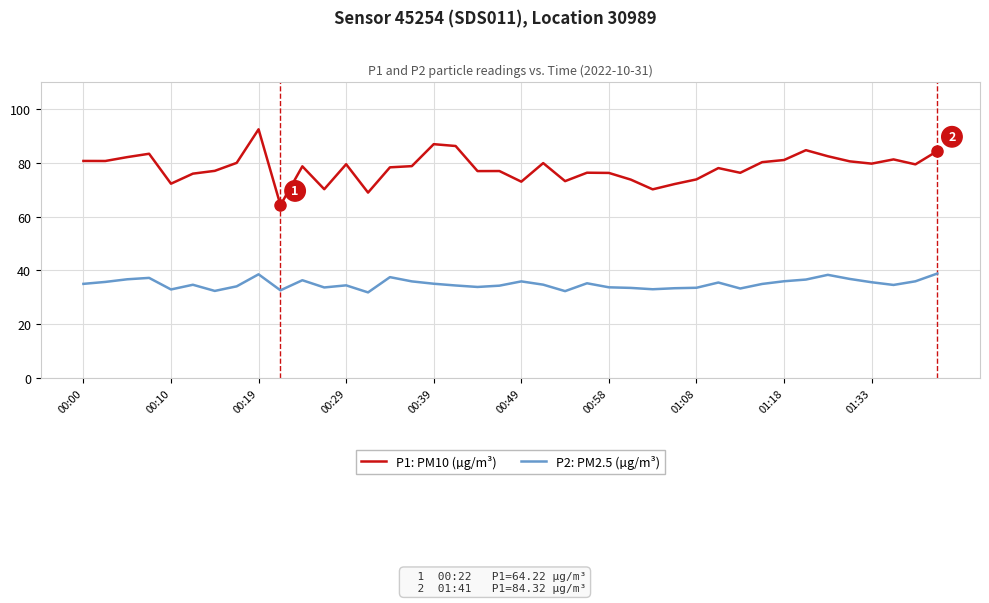

Which series has the largest total across all categories?

P1: PM10 (µg/m³)